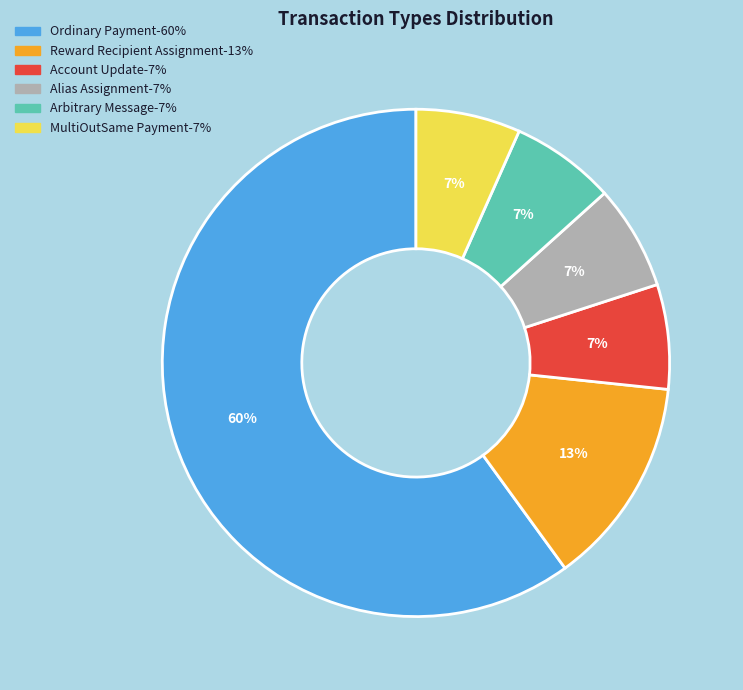

To the nearest percent, what is the average slice percentage?

17%